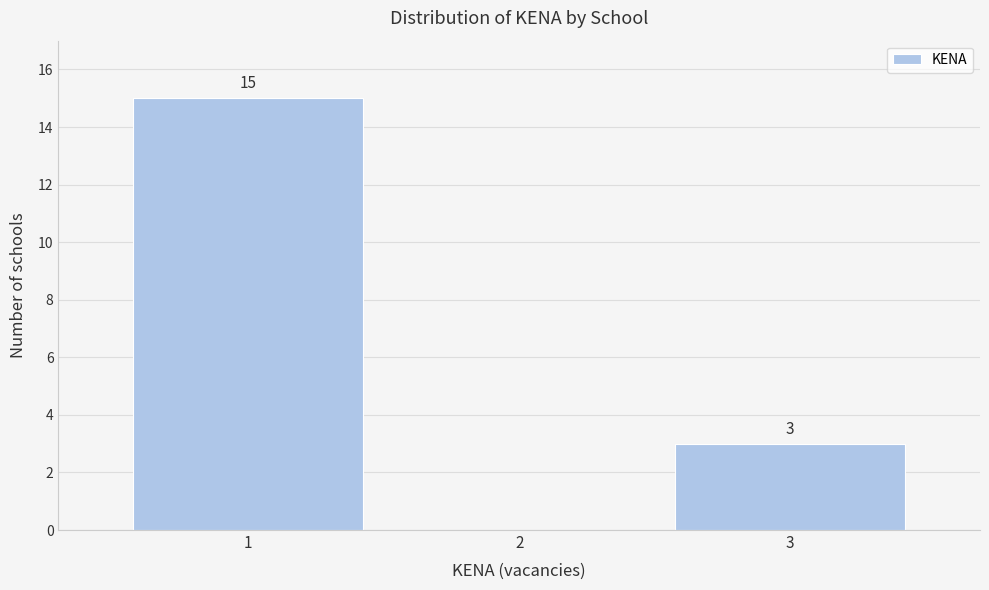

Over which range of the x-axis is the bar tallest?

0.5 to 1.5